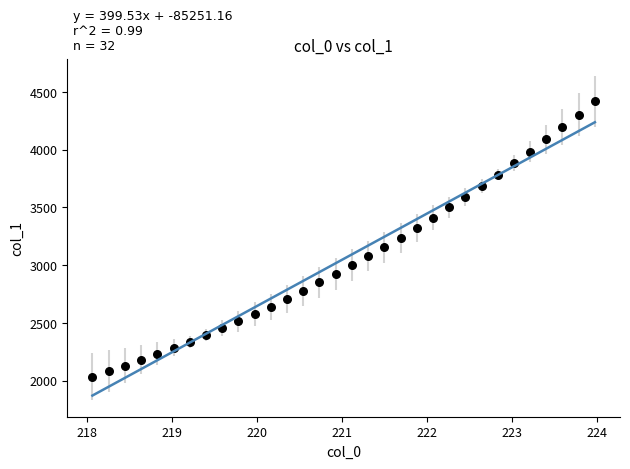

What is the range of X values (max minus min)?

5.9